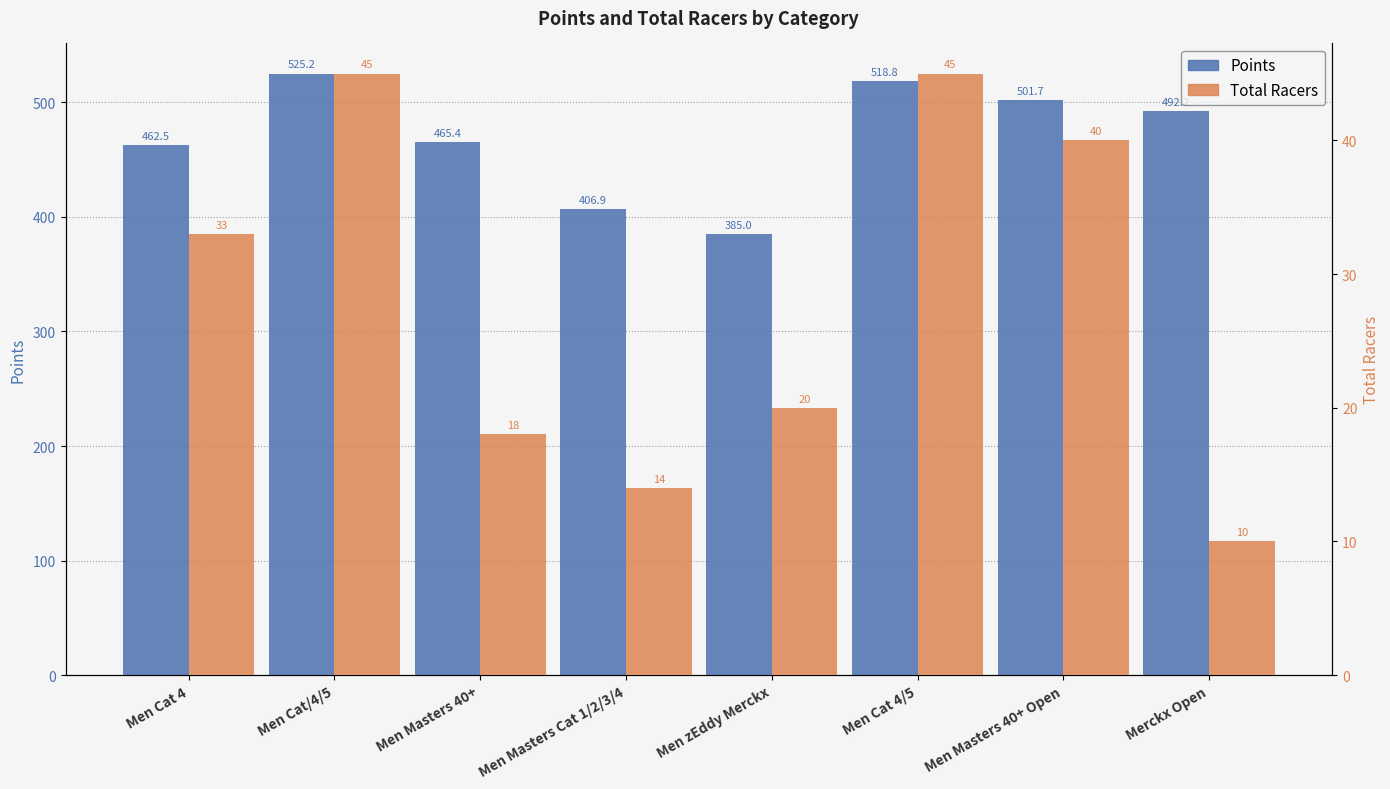

Which series has the largest total across all categories?

Points